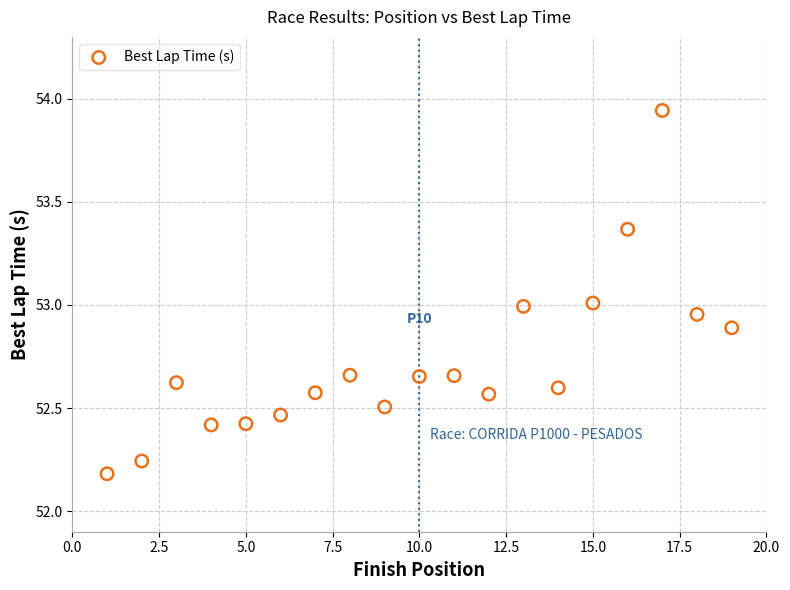

What is the range of X values (max minus min)?

18.0